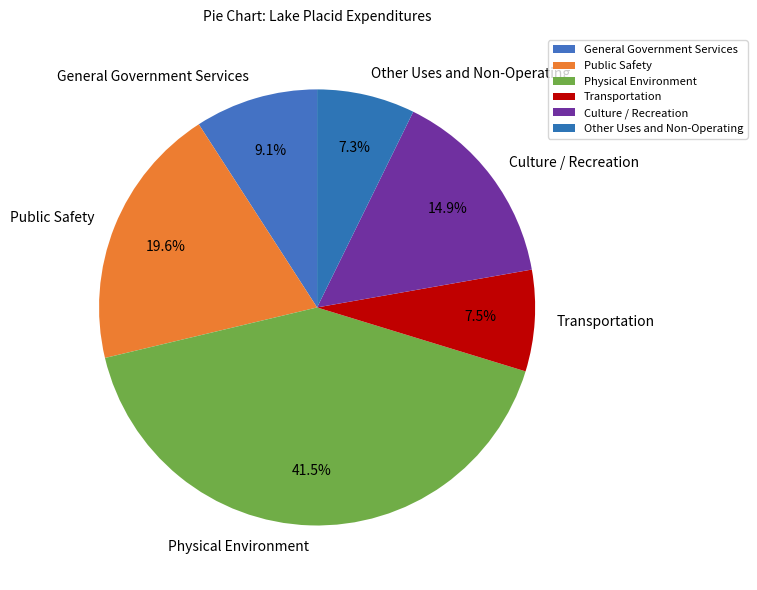

How many slices are in this pie chart?

6